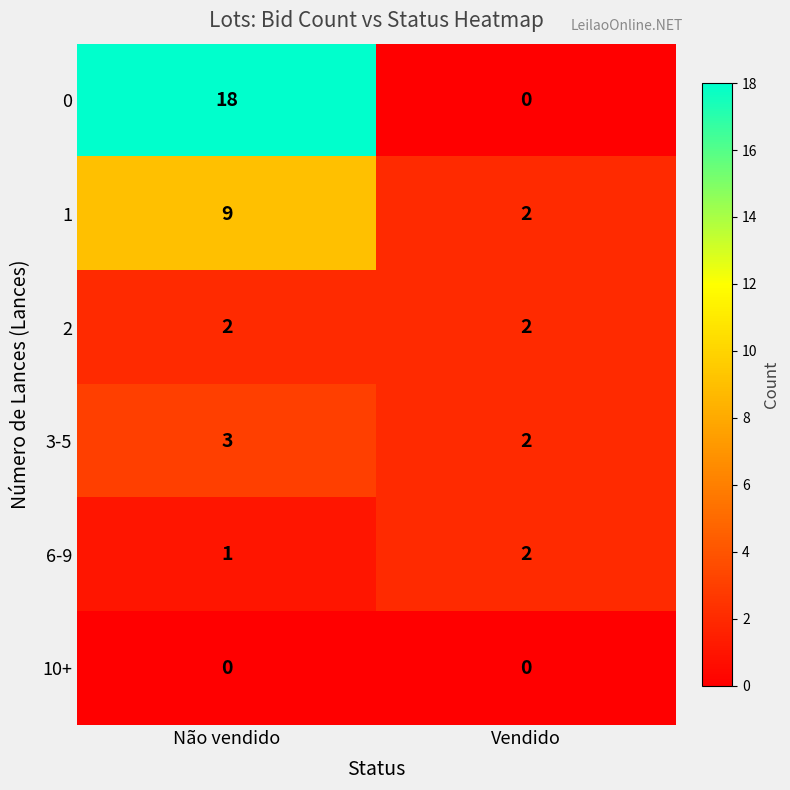

Read the 3-5 value at Não vendido.

3